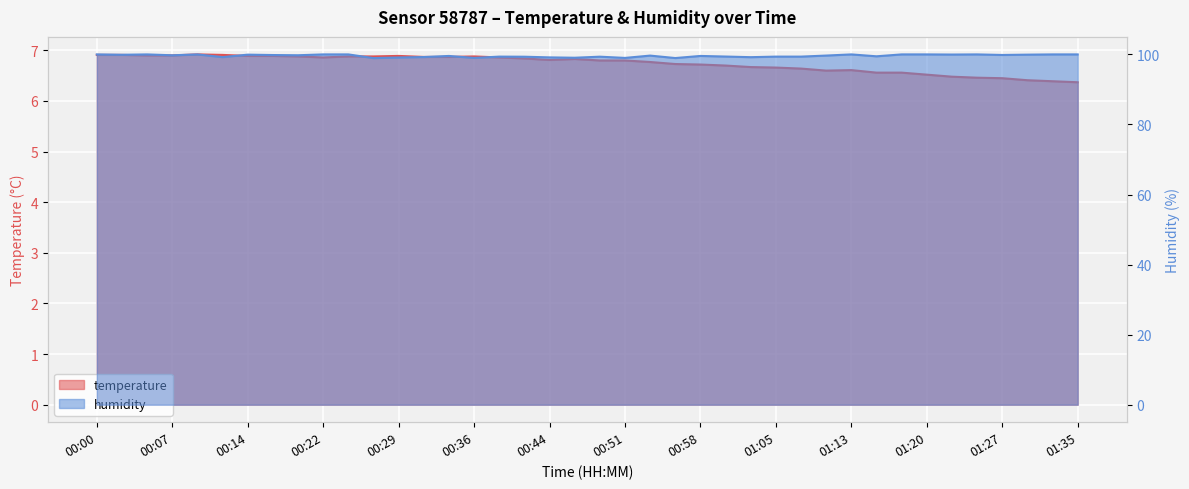

Reading right to left, transcribe all the data shown in this chart.

temperature: 6.4	6.4	6.4	6.5	6.5	6.5	6.5	6.6	6.6	6.6	6.6	6.6	6.7	6.7	6.7	6.7	6.7	6.8	6.8	6.8	6.8	6.8	6.8	6.9	6.9	6.9	6.9	6.9	6.9	6.9	6.9	6.9	6.9	6.9	6.9	6.9	6.9	6.9	6.9	6.9
humidity: 100.0	100.0	99.9	99.8	100.0	100.0	100.0	100.0	99.5	100.0	99.7	99.4	99.4	99.2	99.4	99.6	99.0	99.7	99.0	99.3	99.0	99.2	99.3	99.4	99.0	99.6	99.2	99.1	99.0	100.0	100.0	99.8	99.8	99.9	99.2	100.0	99.8	100.0	99.9	100.0